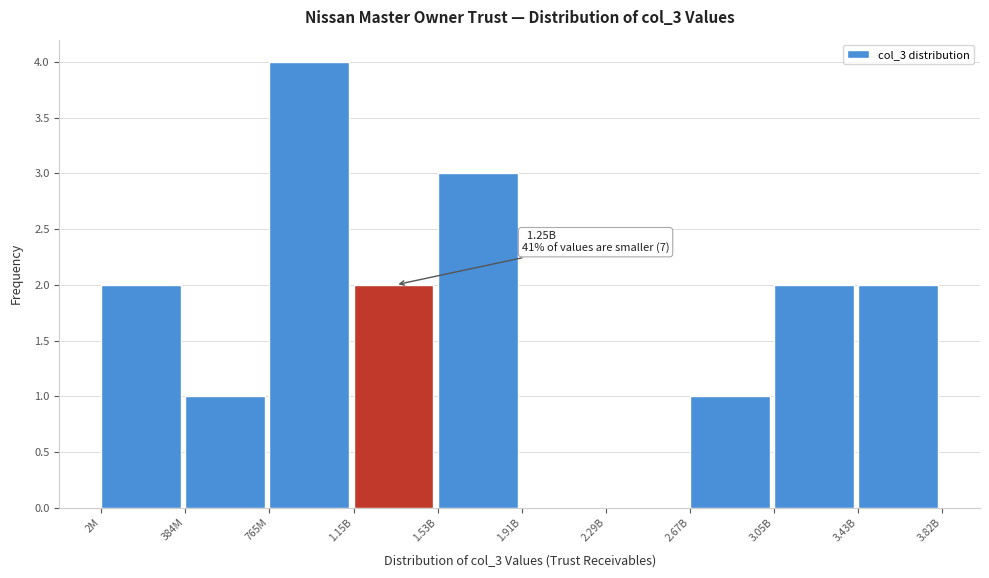

Reading left to right, list all the values displayed in this chart.

2M=2	384M=1	765M=4	1.15B=2	1.53B=3	1.91B=0	2.29B=0	2.67B=1	3.05B=2	3.43B=2